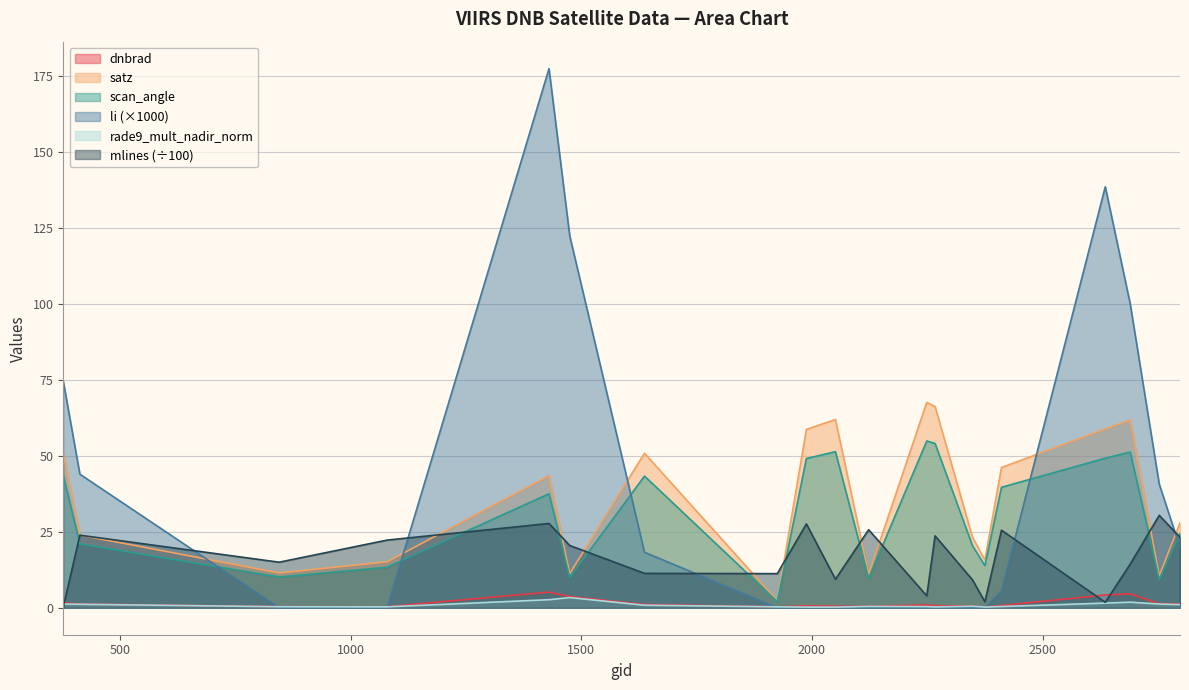

At how many categories does at least one series exceed 35?

13